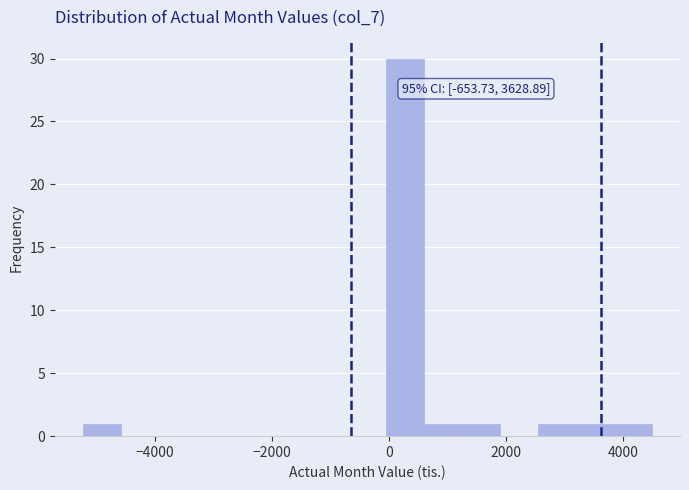

Read against the x-axis, roughly where is the centre of the tallest bar?

200